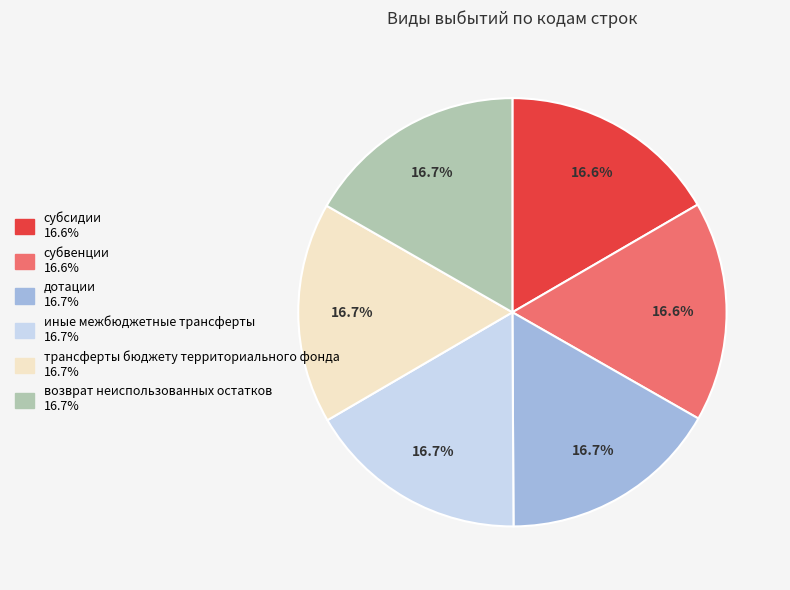

What is the ratio of the value at возврат неиспользованных остатков to the value at трансферты бюджету территориального фонда?

1.0